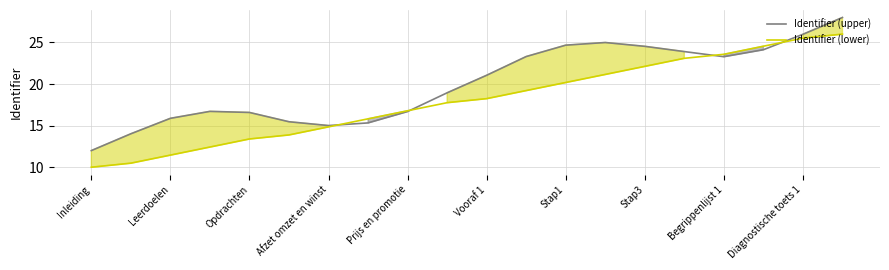

At which label does Identifier (lower) first exceed 18?

Vooraf 1